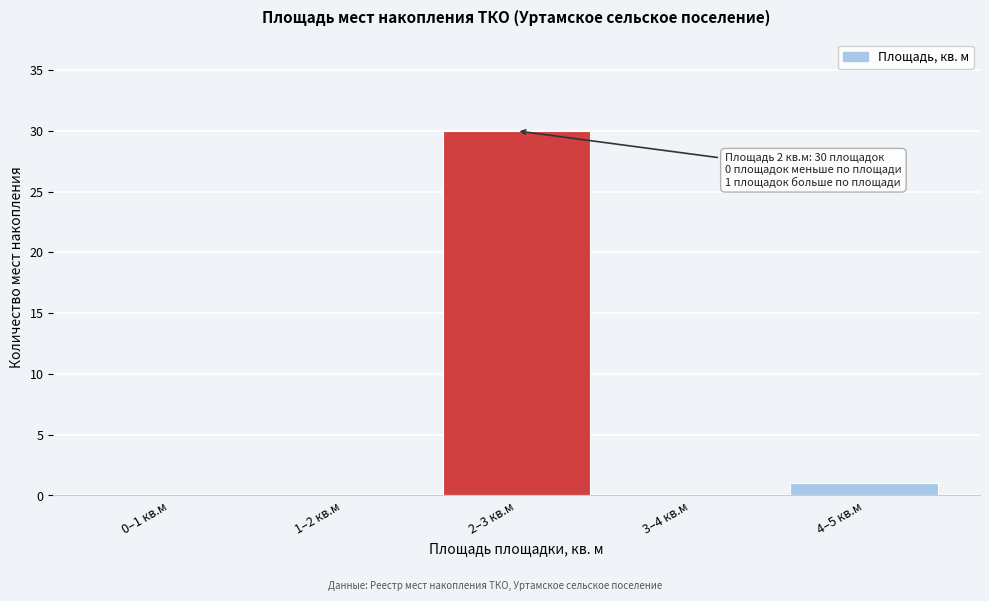

Reading right to left, extract all data points from this chart.

4–5 кв.м=1	3–4 кв.м=0	2–3 кв.м=30	1–2 кв.м=0	0–1 кв.м=0